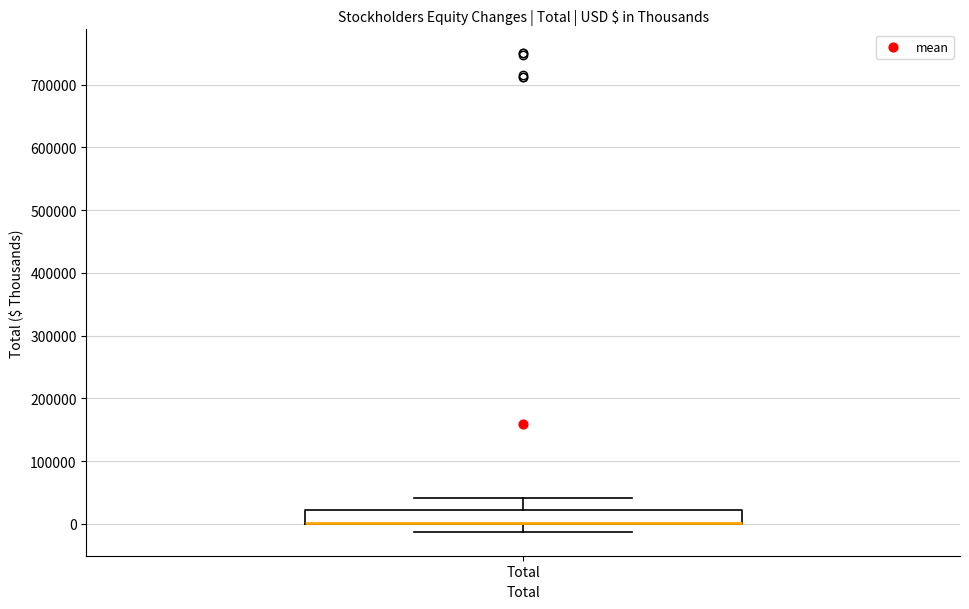

Read this box plot against the y-axis: the position of the median line, the range covered by the box, and the ends of both whiskers. The values are not printed on the chart, so give them approximately, as read against the axis.

median 0 (drawn on the box's lower edge), box 0 to 20000, whiskers -10000 to 40000